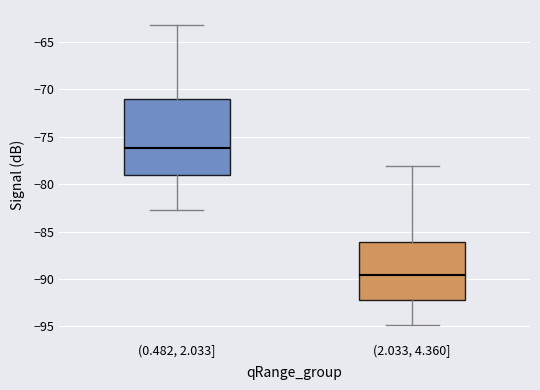

Reading left to right, read every box against the y-axis: the position of its median line, the range the box covers, and the ends of its whiskers. The values are not printed on the chart, so give them approximately, as read against the axis.

(0.482, 2.033]: median -76.0, box -79.0 to -71.0, whiskers -82.5 to -63.0
(2.033, 4.360]: median -89.5, box -92.0 to -86.0, whiskers -95.0 to -78.0